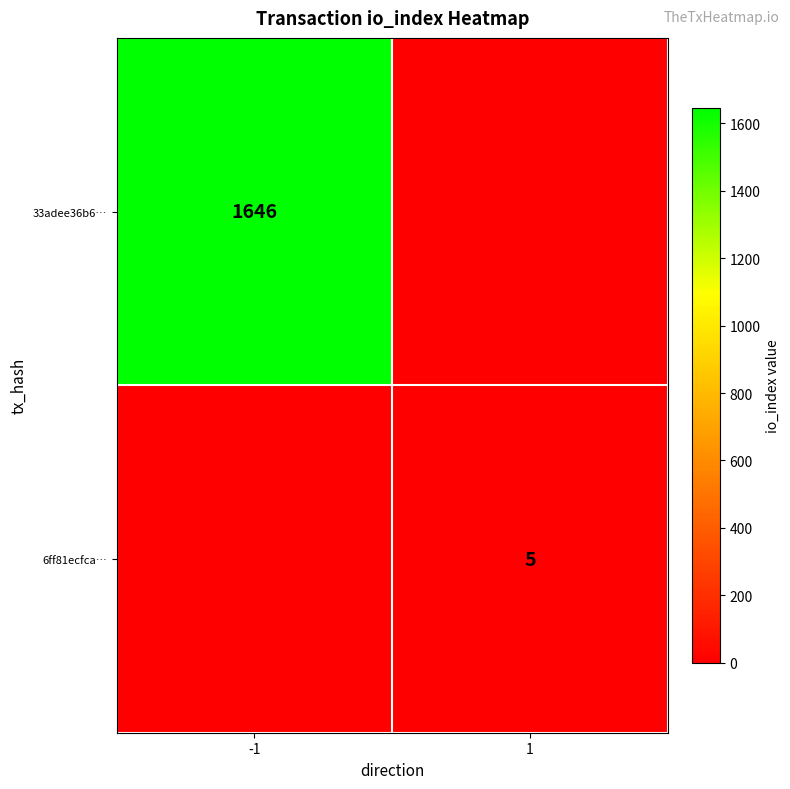

Is the value of 33adee36b6… at -1 greater than the value of 6ff81ecfca… at 1?

Yes